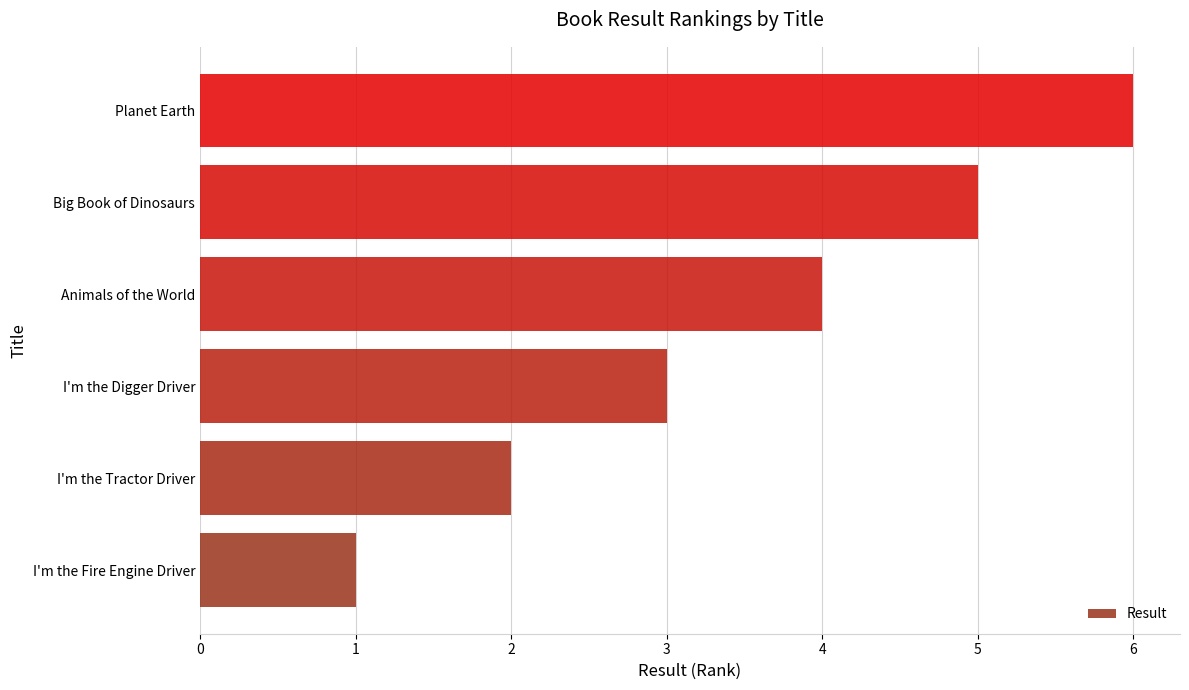

How many series are shown in this chart?

1